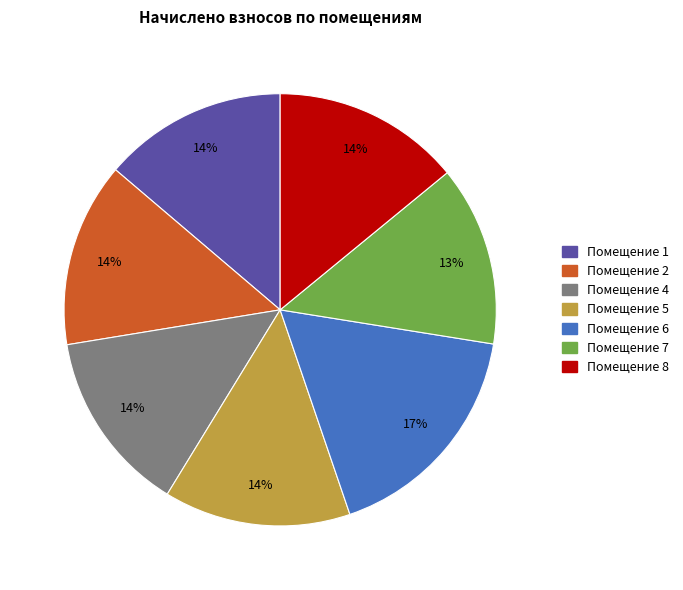

How many segments does this pie chart have?

7